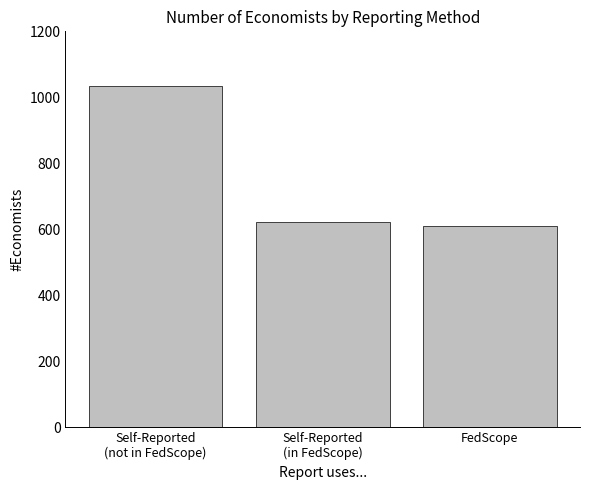

The value at Self-Reported
(not in FedScope) is 1035. True or false?

True